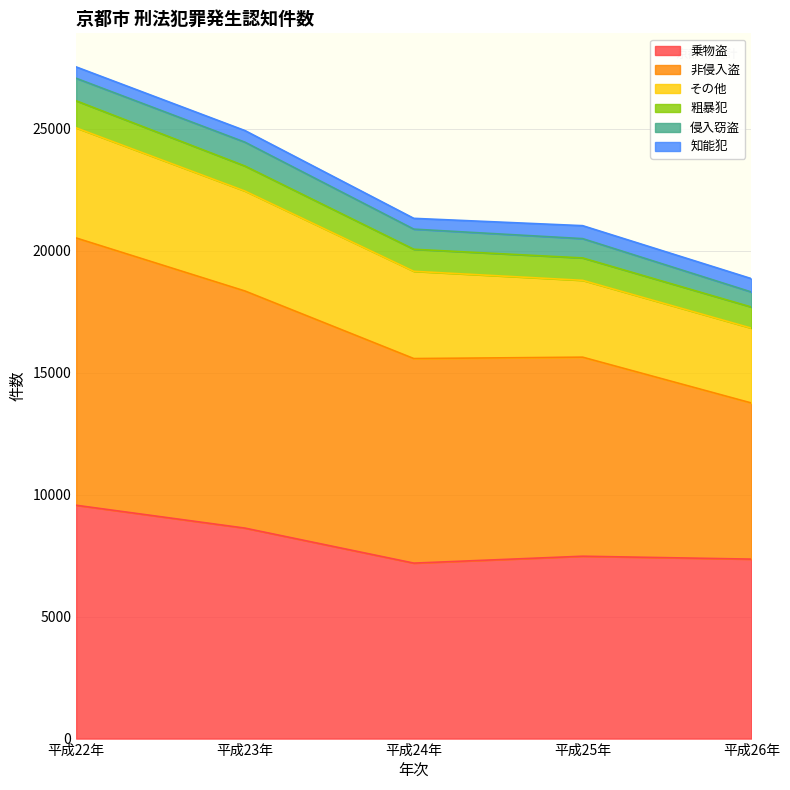

What are all the series names shown in the legend?

乗物盗, 非侵入盗, その他, 粗暴犯, 侵入窃盗, 知能犯